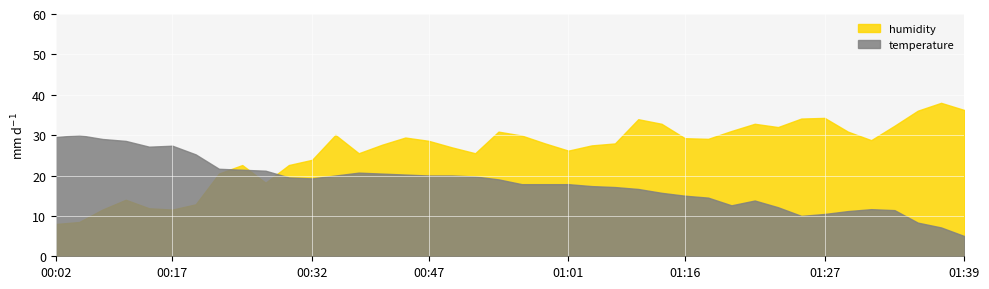

How many lines are shown in the chart?

2